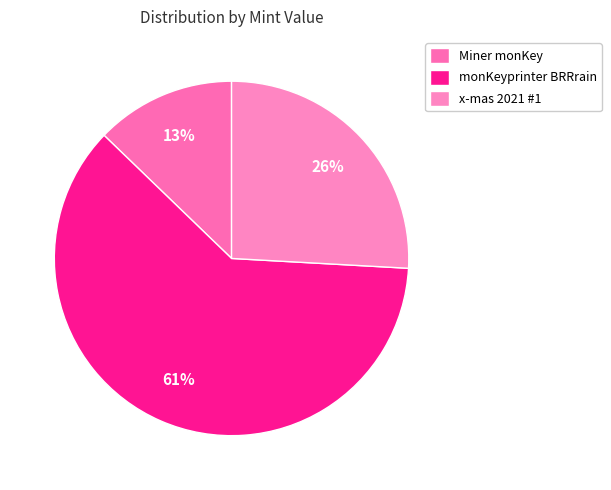

What percentage is the monKeyprinter BRRrain slice, to the nearest percent?

61%